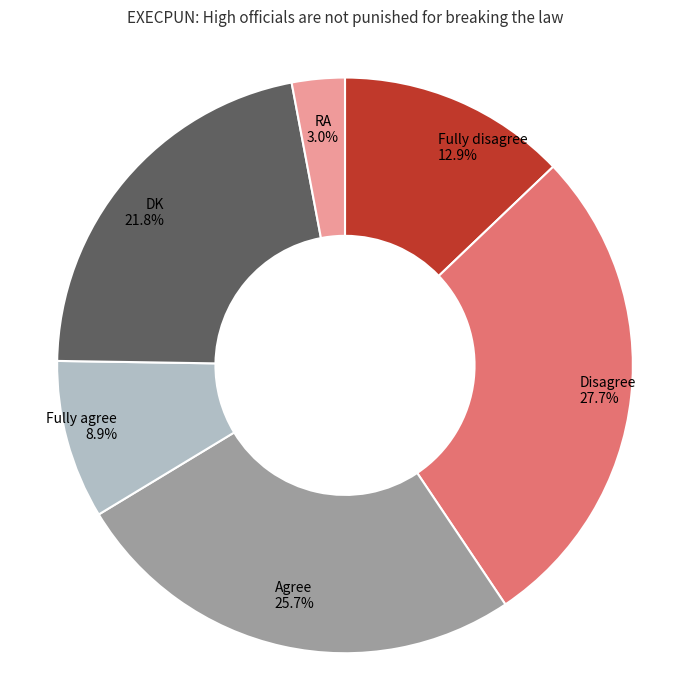

Is there a majority slice in this chart?

No